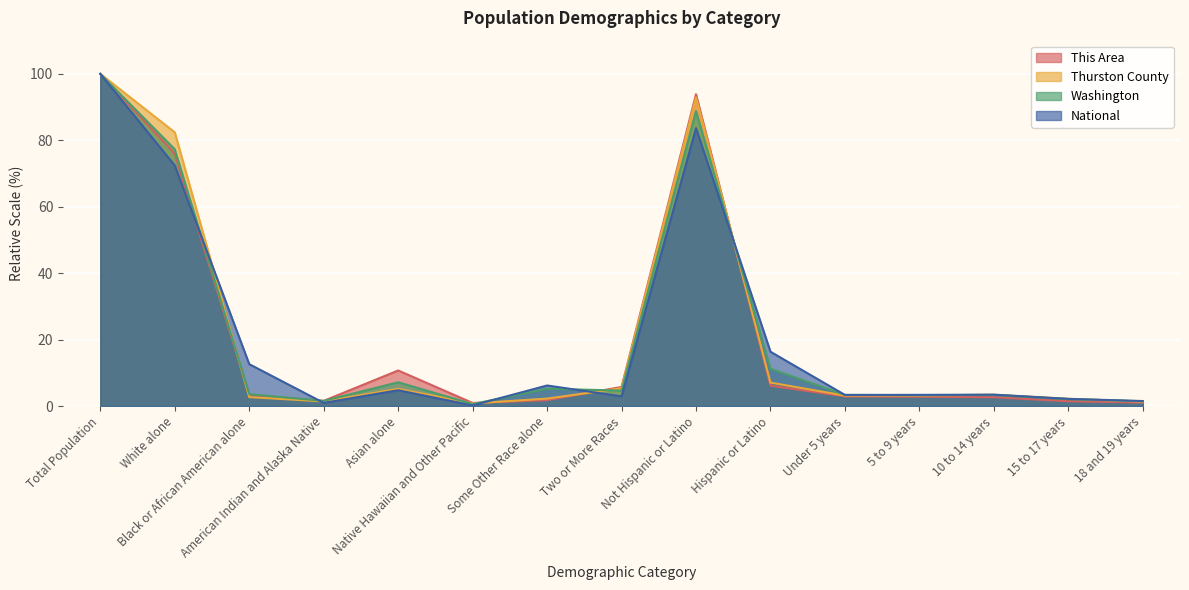

What is the value of the This Area point at the 11th from the left?

2.9